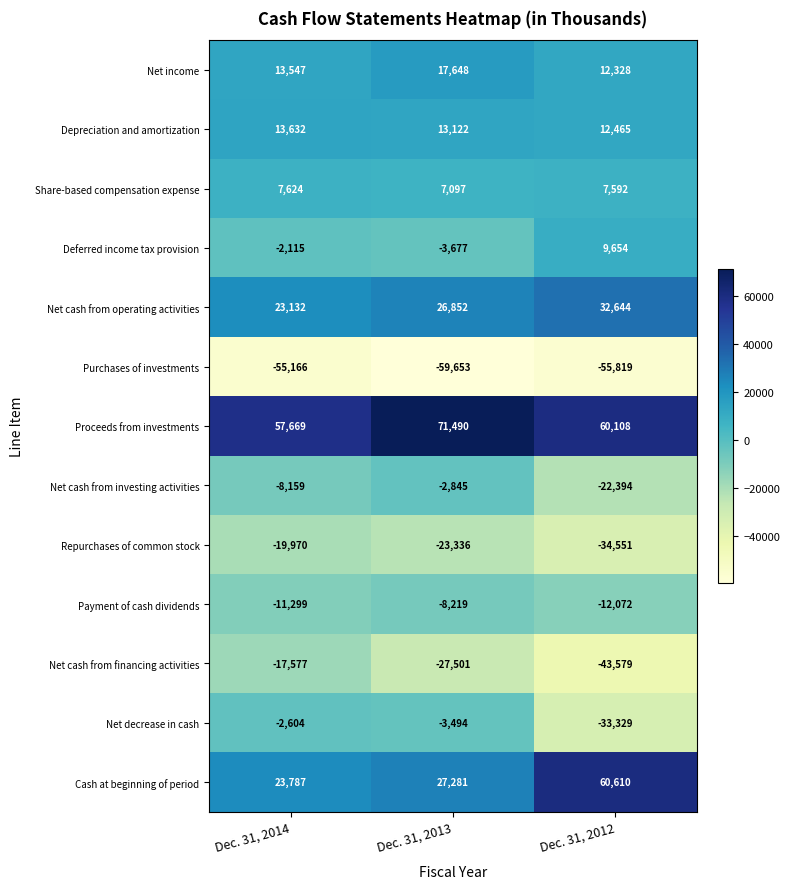

The Net cash from operating activities series shows 23132 at Dec. 31, 2014. True or false?

True